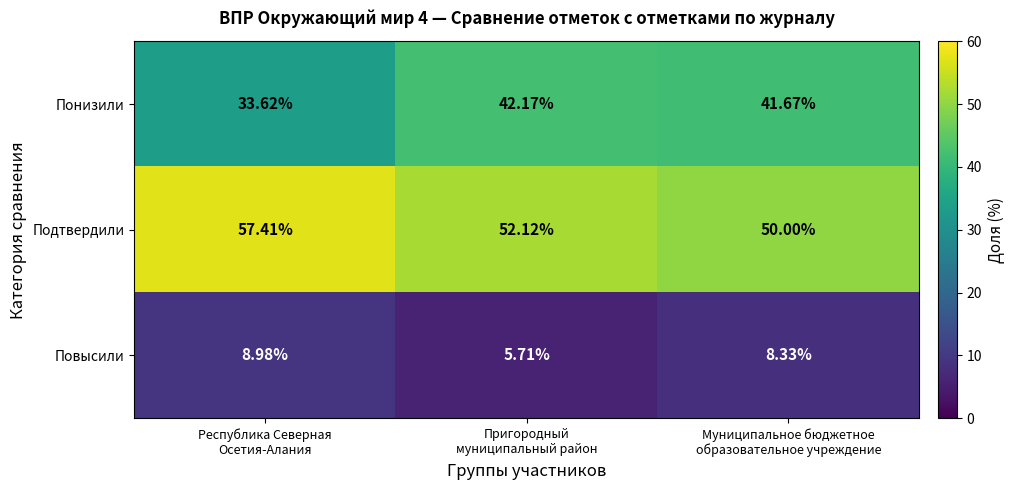

Which series has the largest total across all categories?

Подтвердили